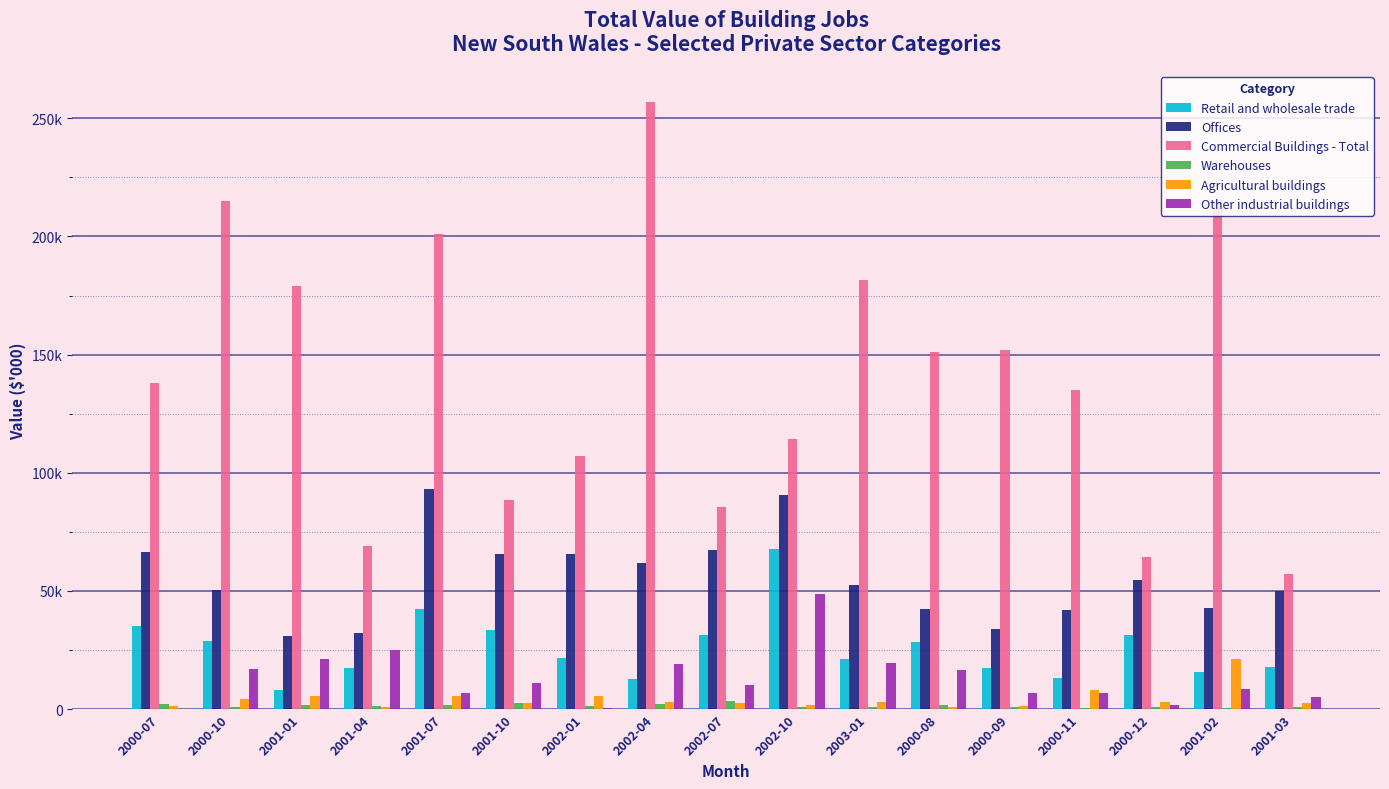

The value of Retail and wholesale trade at 2001-01 is 8149. True or false?

True